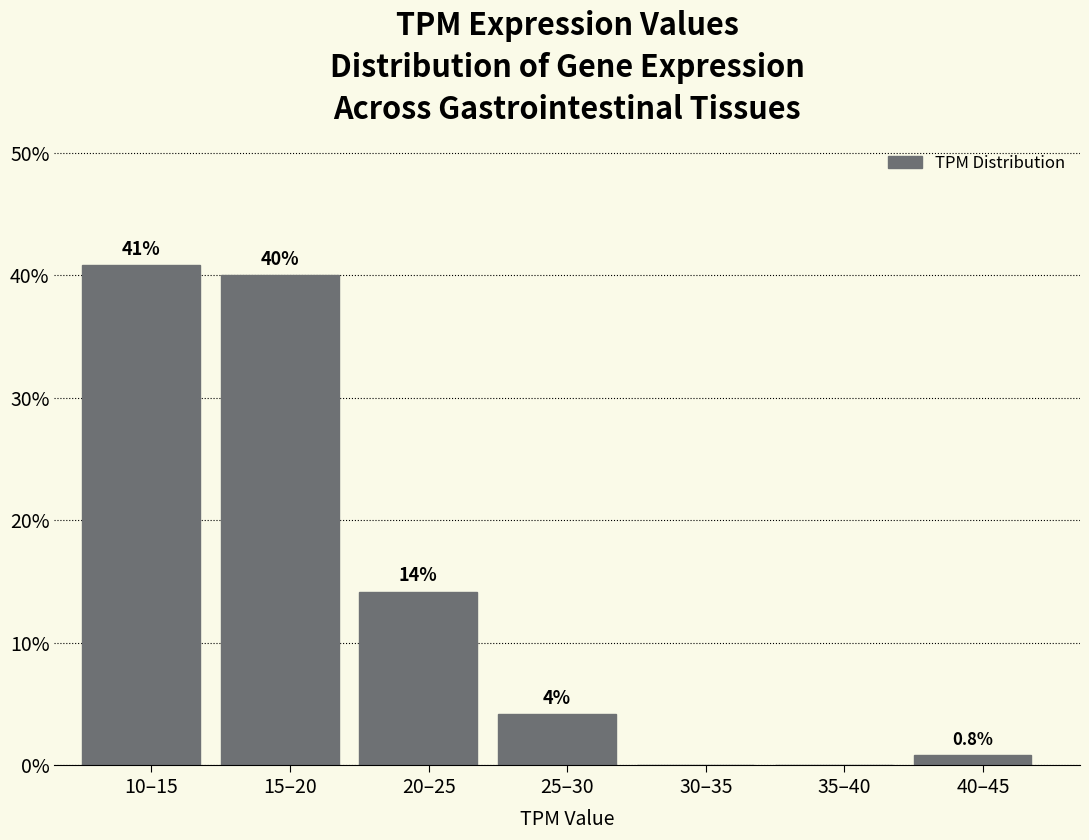

What is the greatest value displayed?

40.8